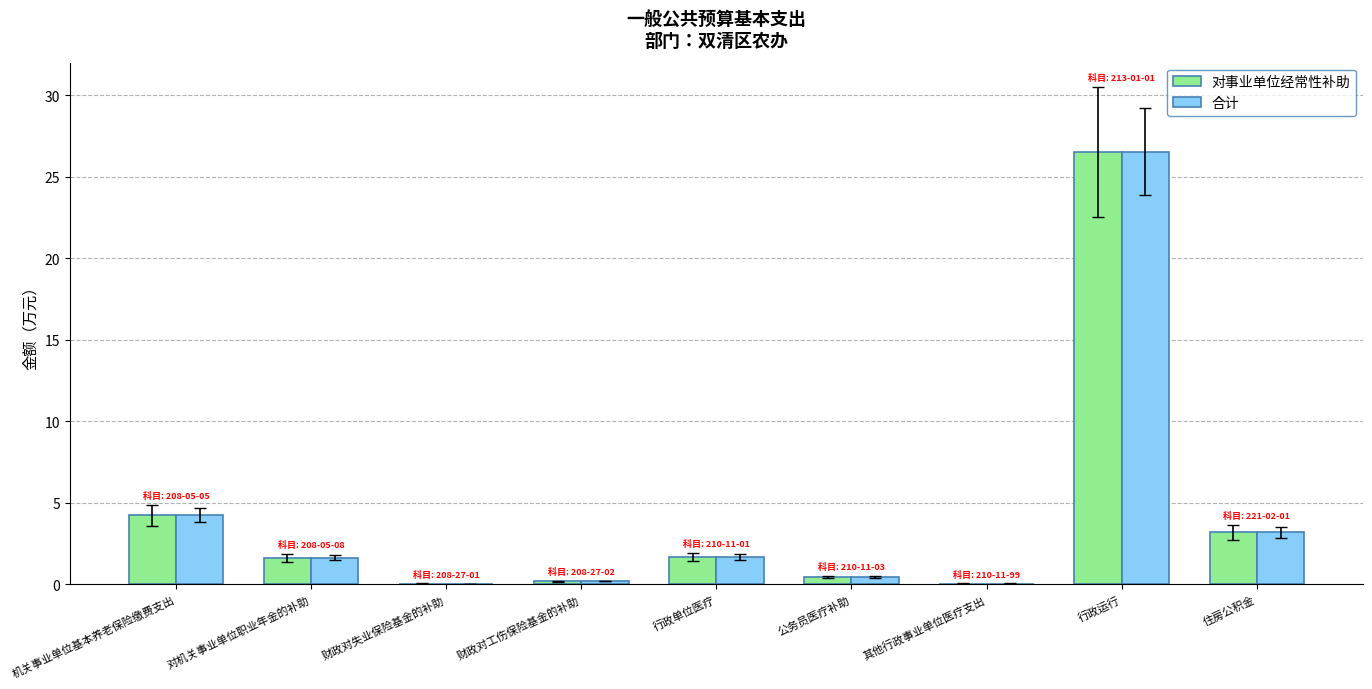

At which category is the sum across all series the highest?

行政运行